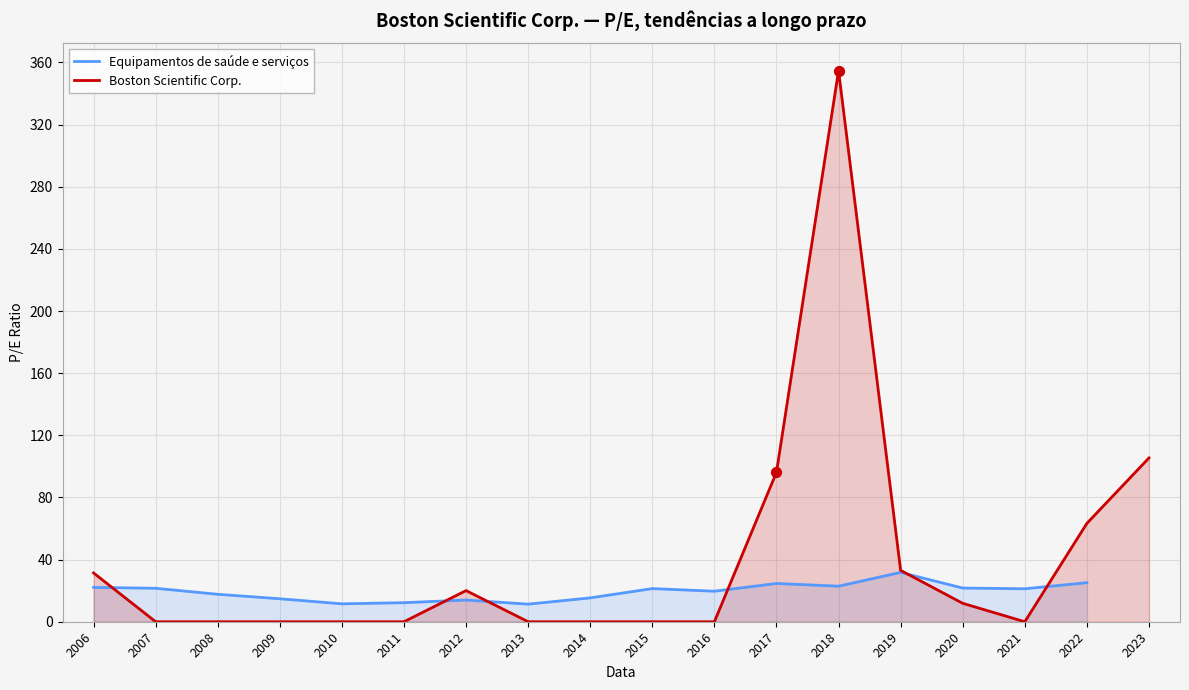

Where is Boston Scientific Corp. nearest to the value 177?

2023